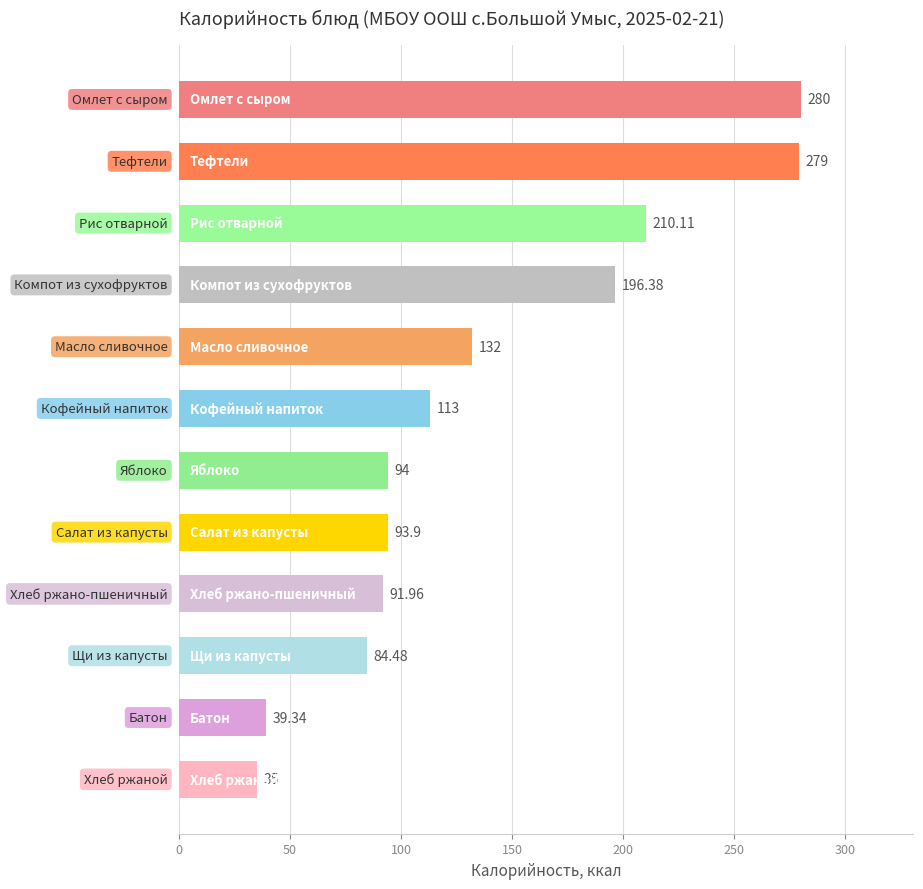

What is the difference between the second highest and minimum values?

244.0